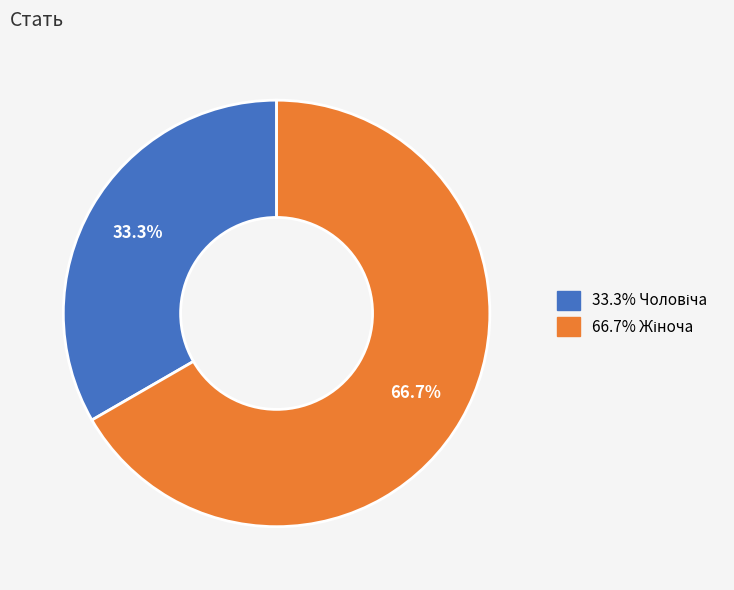

Is there a majority slice in this chart?

Yes